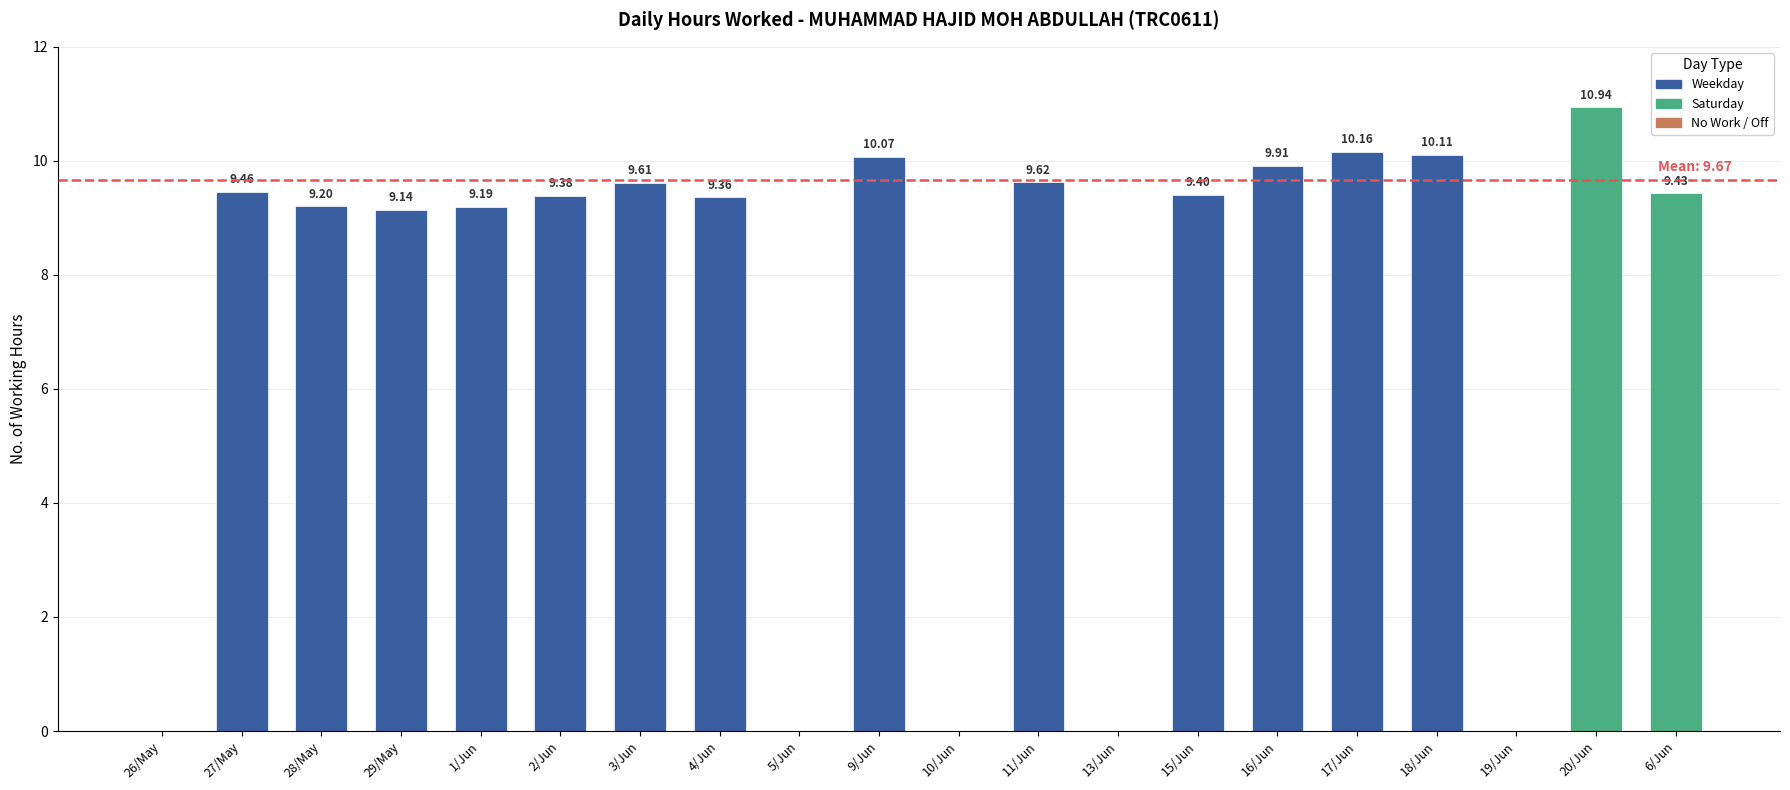

At which label is the value closest to 5?

29/May